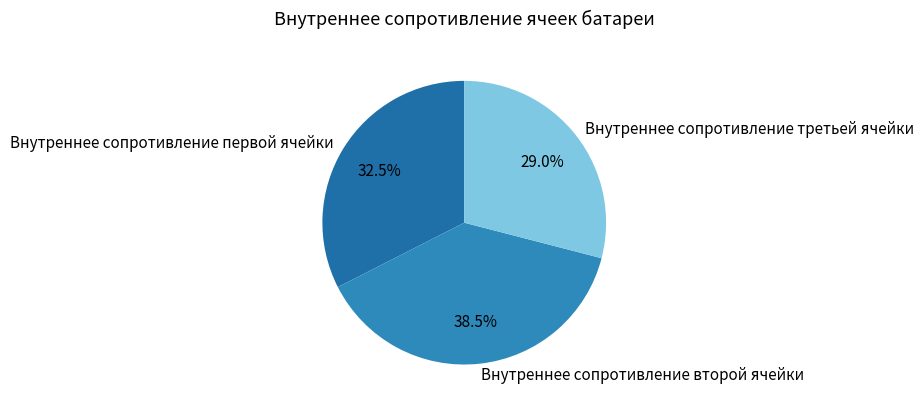

Is Внутреннее сопротивление первой ячейки the majority of the pie?

No